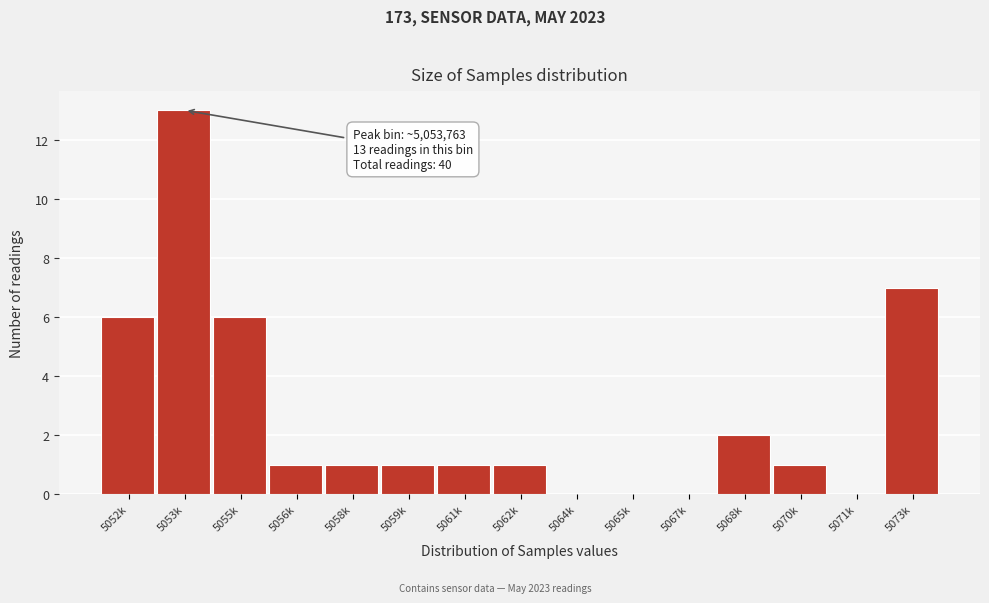

Reading left to right, transcribe all the data shown in this chart.

5052k=6	5053k=13	5055k=6	5056k=1	5058k=1	5059k=1	5061k=1	5062k=1	5064k=0	5065k=0	5067k=0	5068k=2	5070k=1	5071k=0	5073k=7